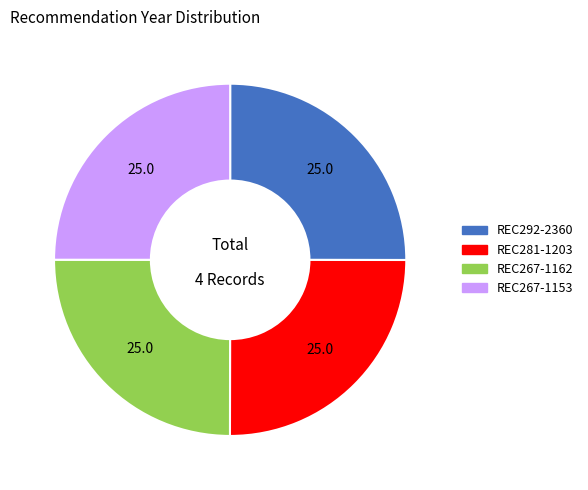

True or false: REC281-1203 accounts for 38% of the total.

False